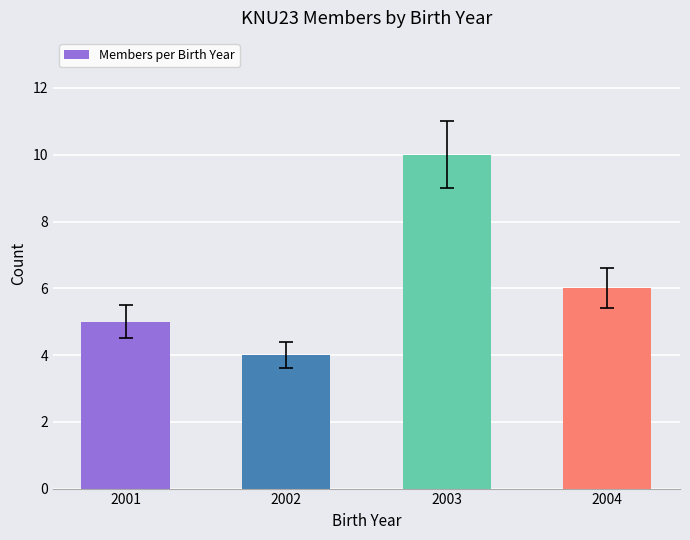

Is it true that the value at 2003 is 6?

False